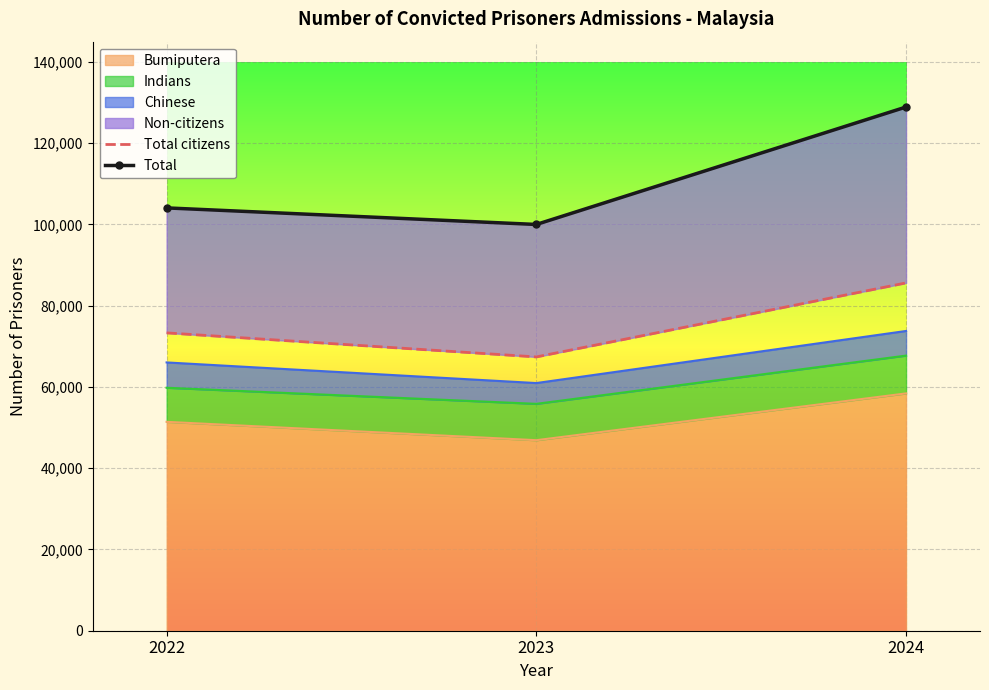

What value does the Total series have at 2022?

104081